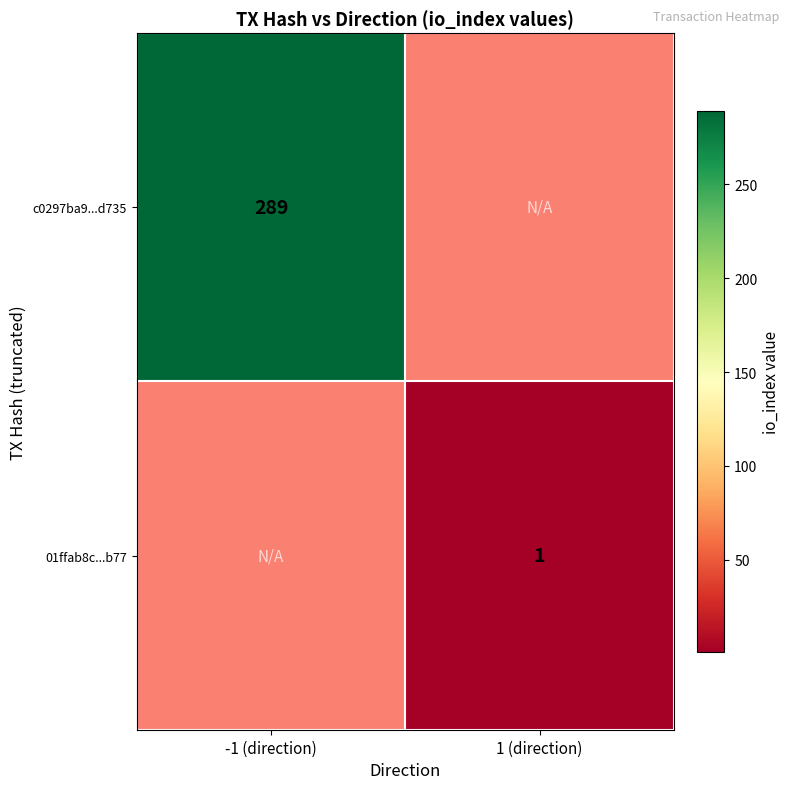

At which category does the chart reach its minimum across all series?

1 (direction)